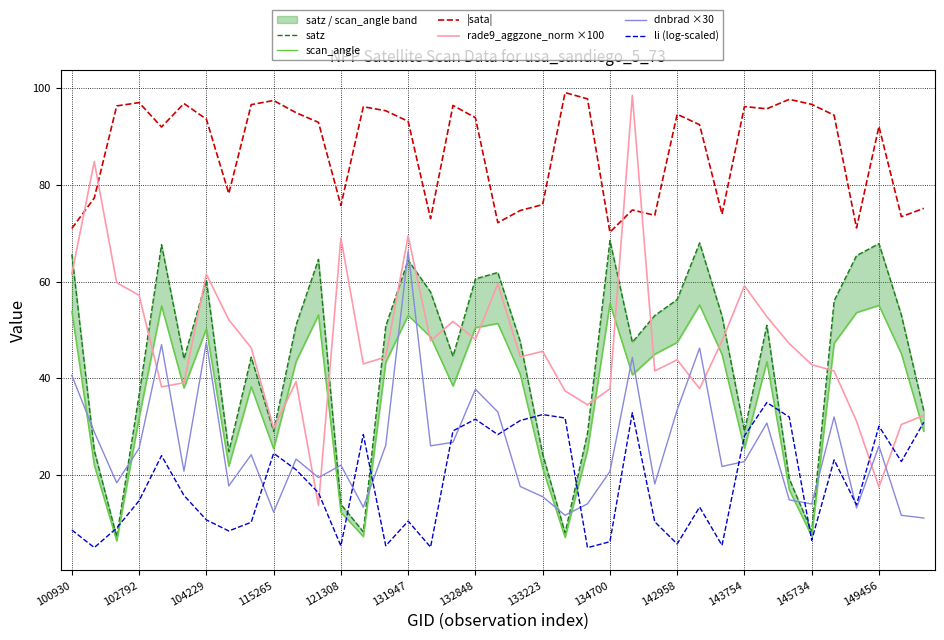

True or false: li (log-scaled) and satz intersect in this chart.

True